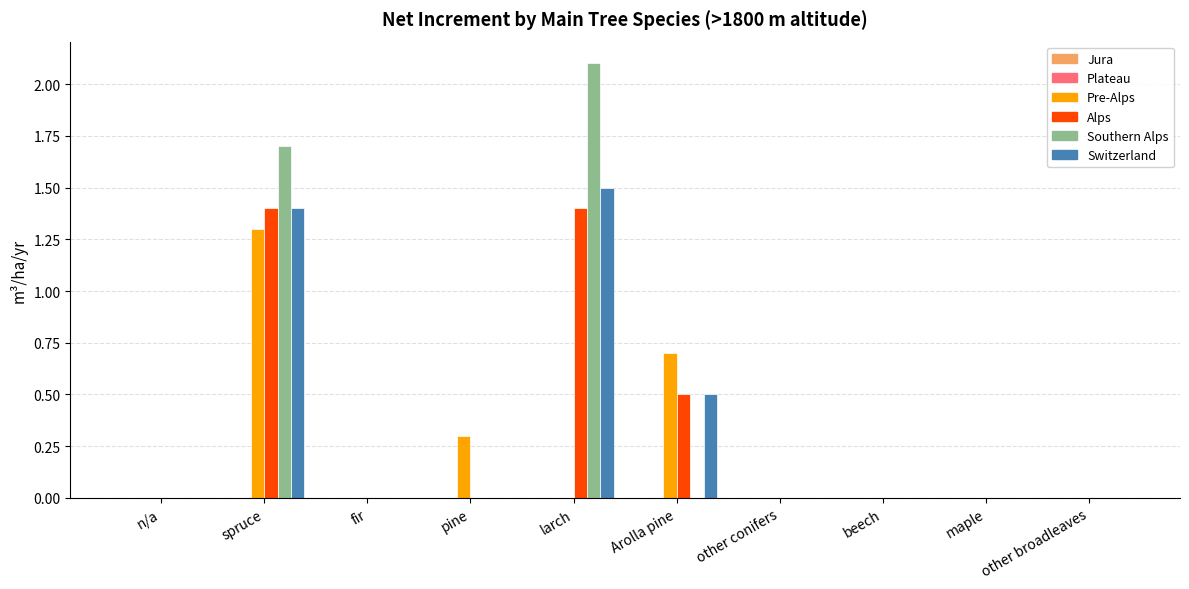

The Switzerland series shows 0.0 at beech. True or false?

True